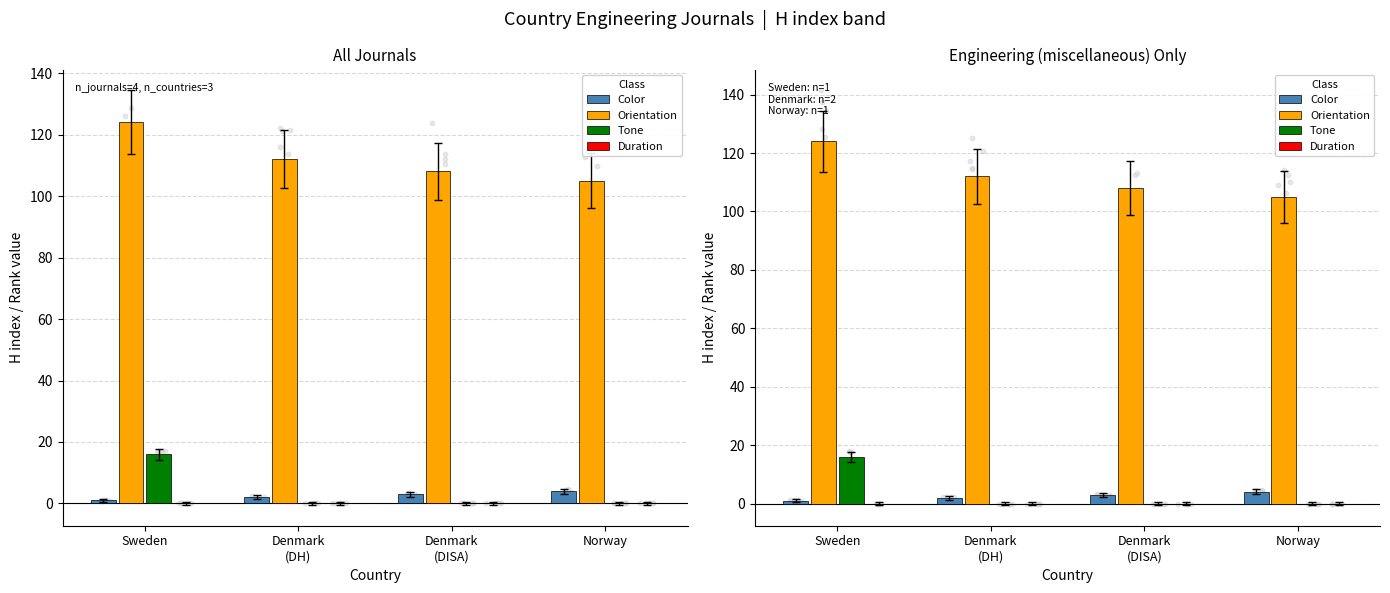

What is the total value across all series at Denmark
(DISA)?

111